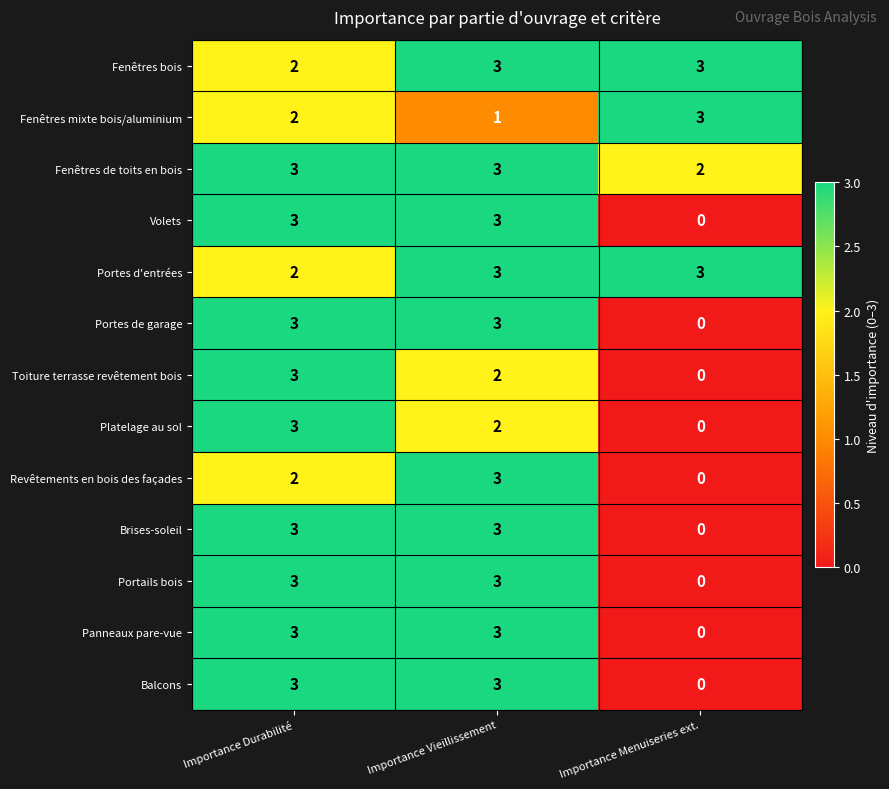

What is the maximum value shown in the chart?

3